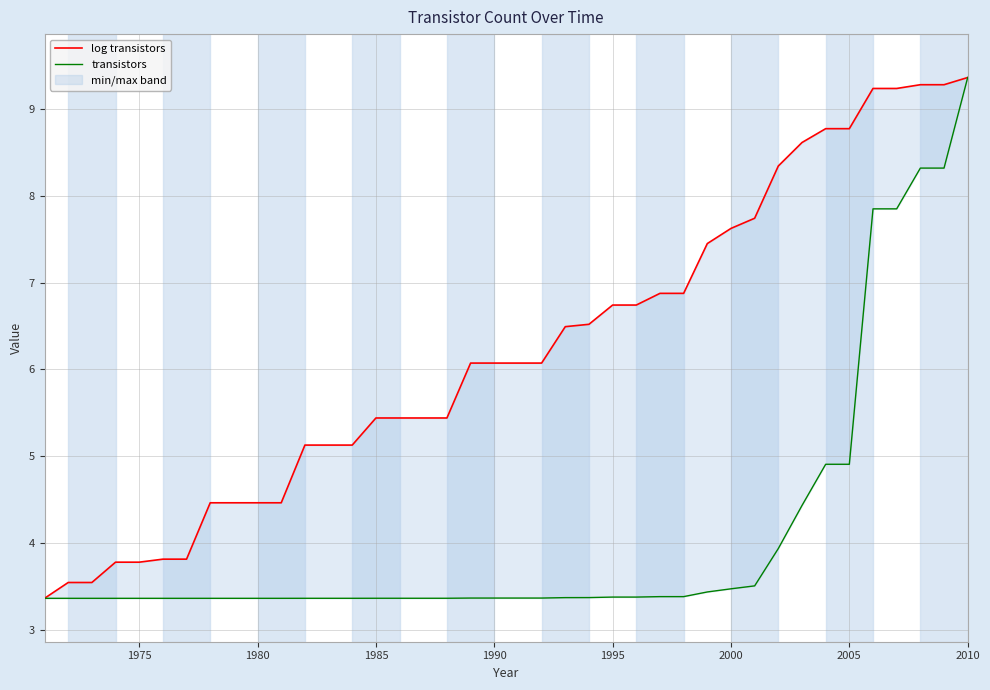

What is the value of the log transistors point at the 13th from the left?

5.1